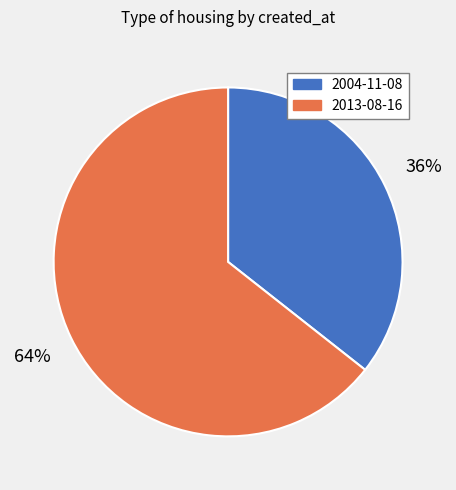

Which has a higher value, 2013-08-16 or 2004-11-08?

2013-08-16